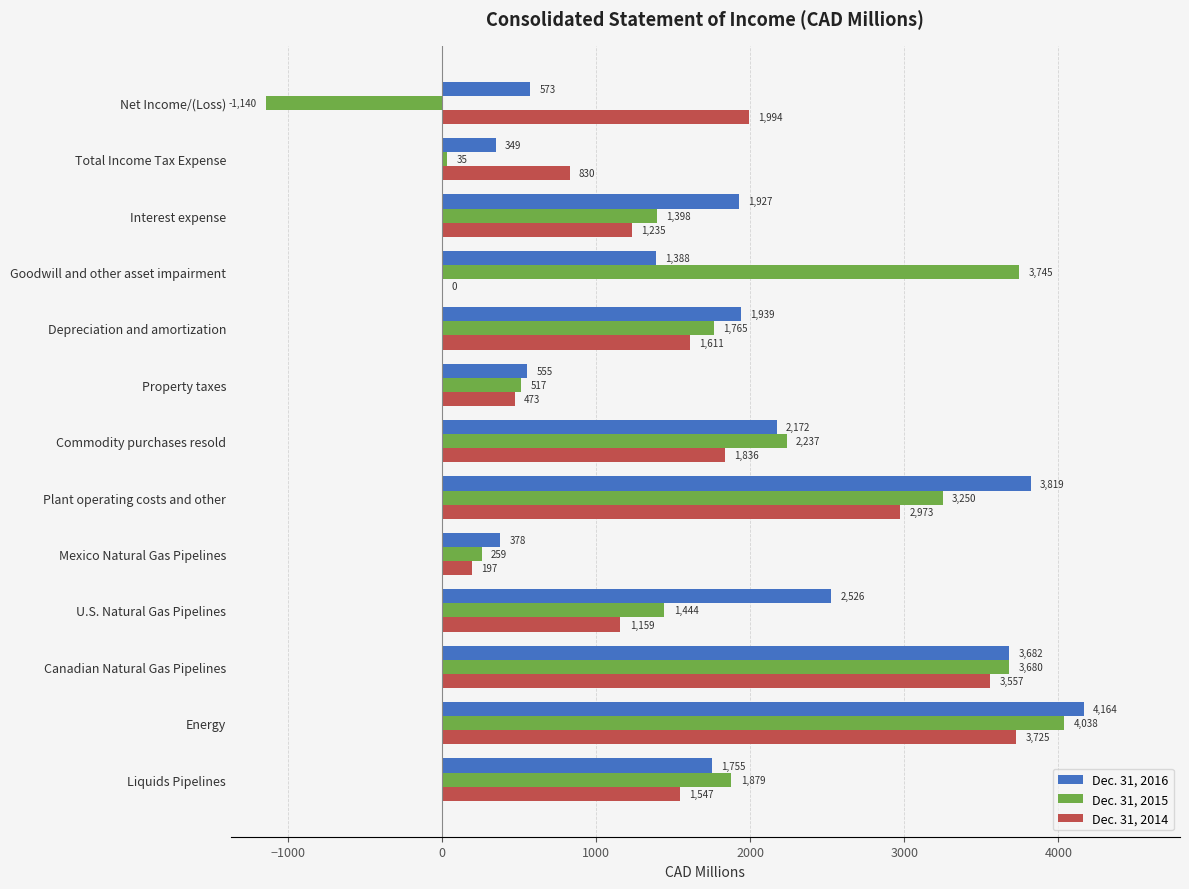

Which category has the highest value in the Dec. 31, 2014 series?

Energy